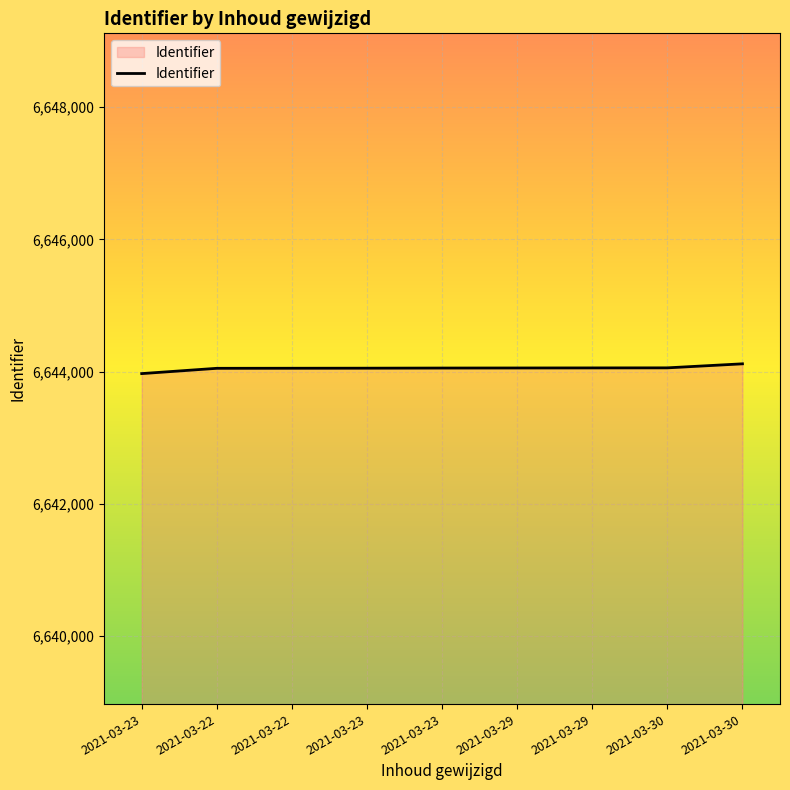

What is the approximate value at 2021-03-22?

6644051